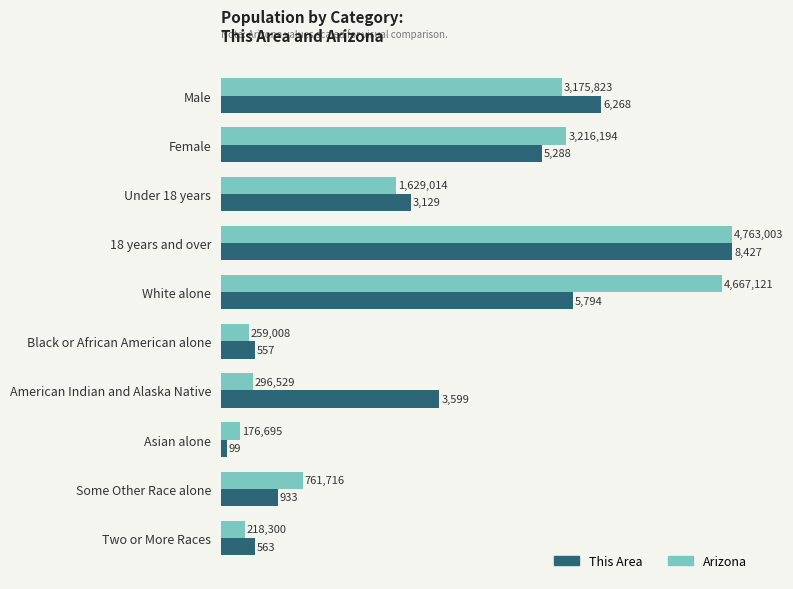

What is the total value across all series at 18 years and over?

16854.0